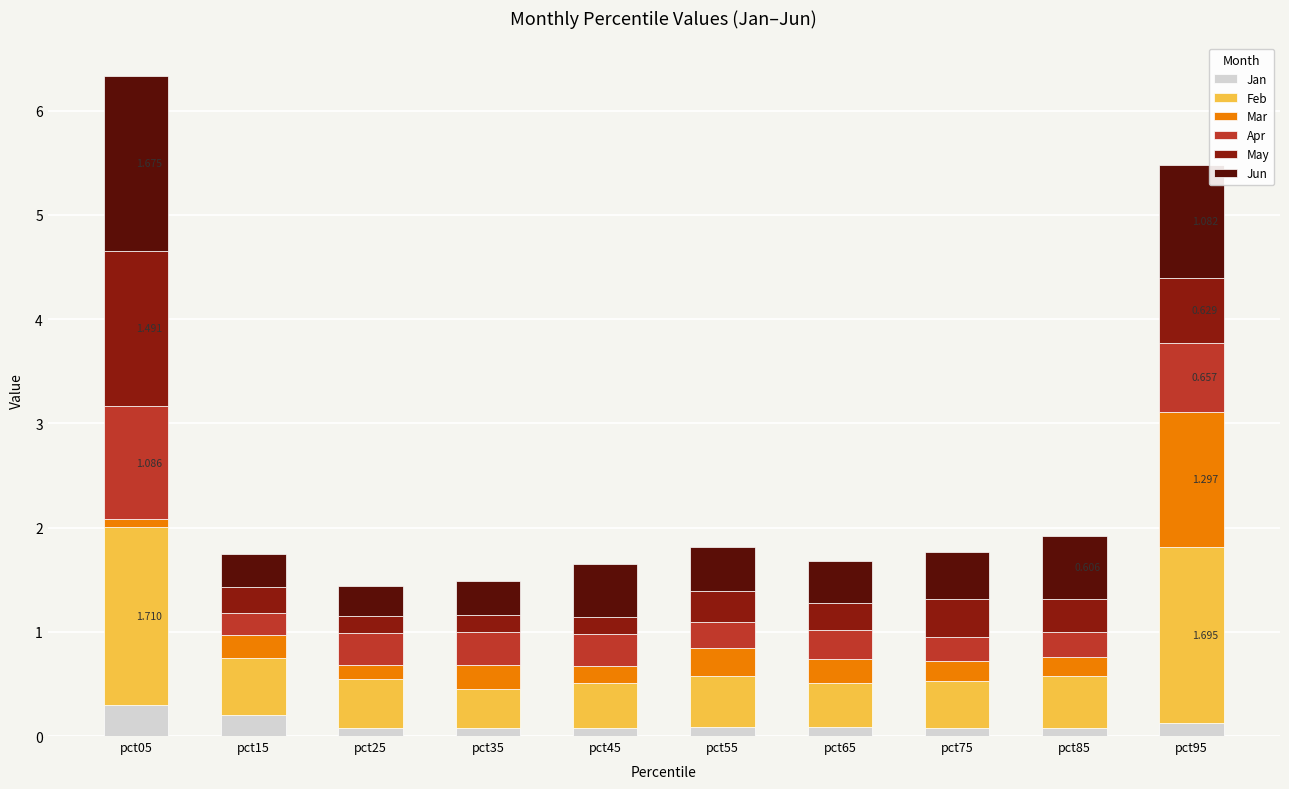

What is the approximate value of Feb at pct65?

0.4